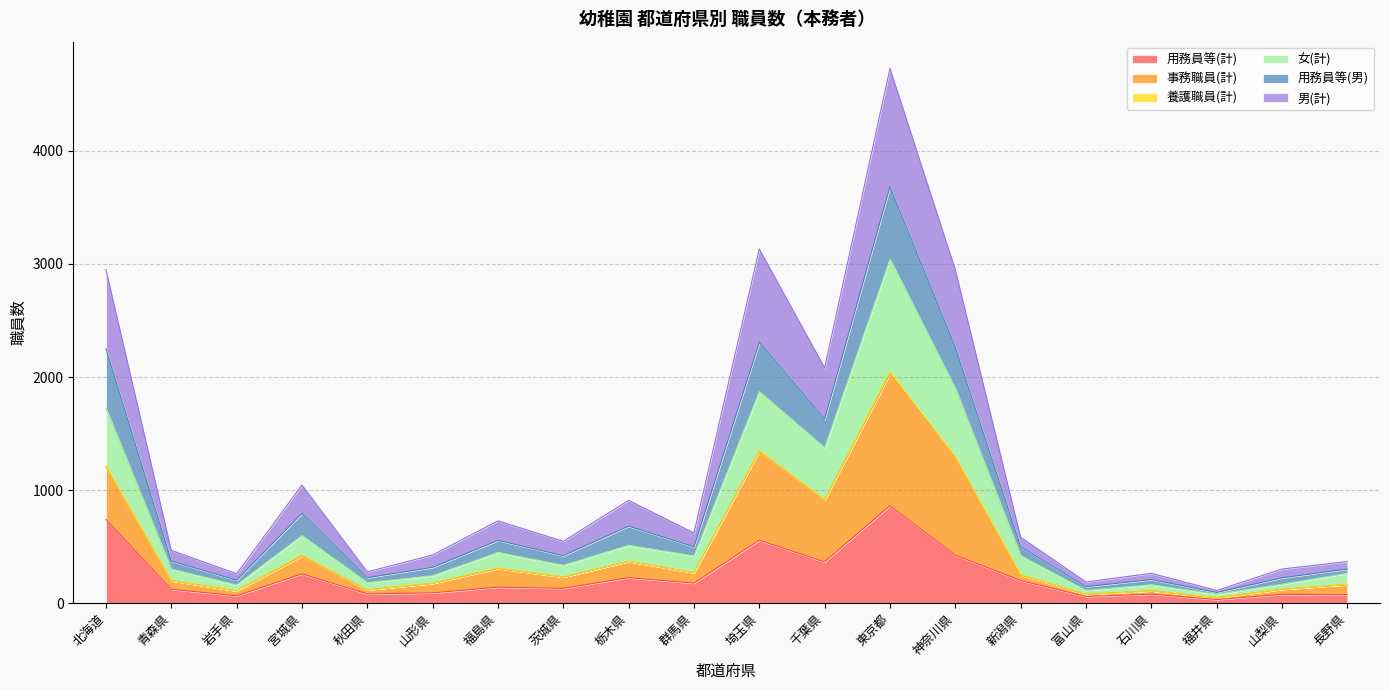

At which label does 用務員等(計) reach its peak?

東京都